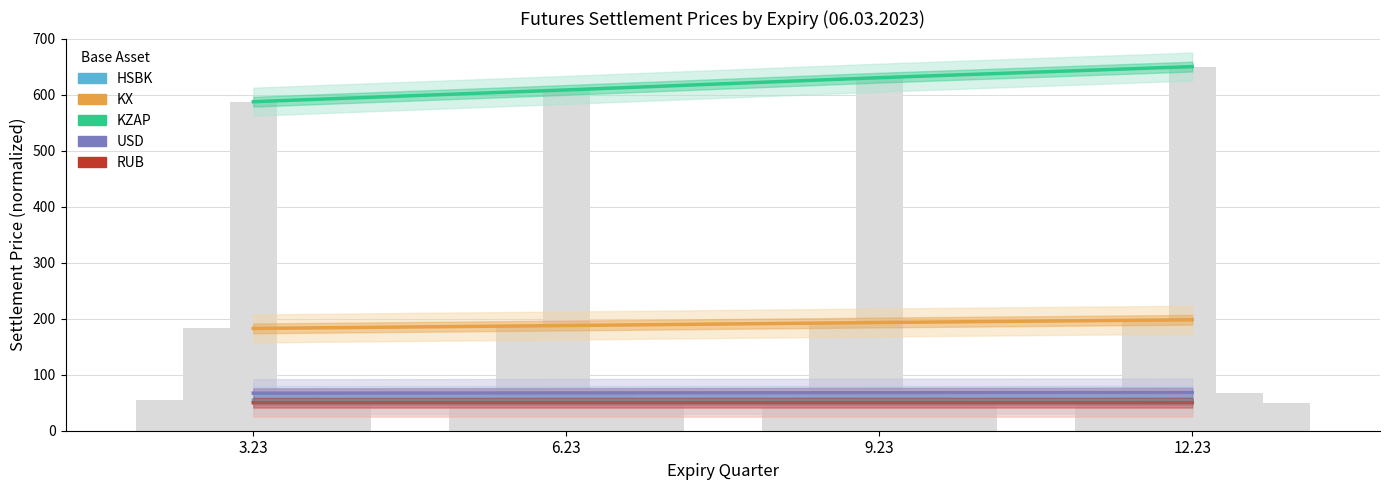

What is the value of the KZAP bar at the 3rd from the left?

630.2